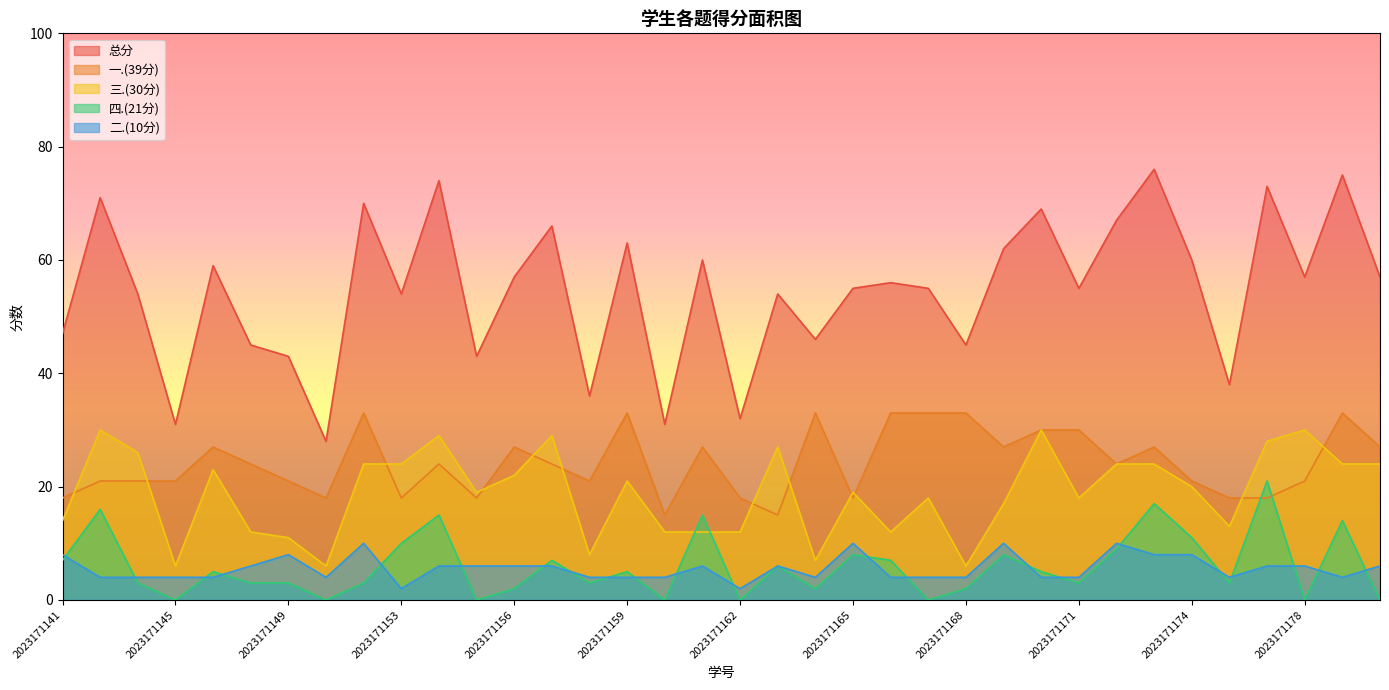

How many lines are shown in the chart?

5